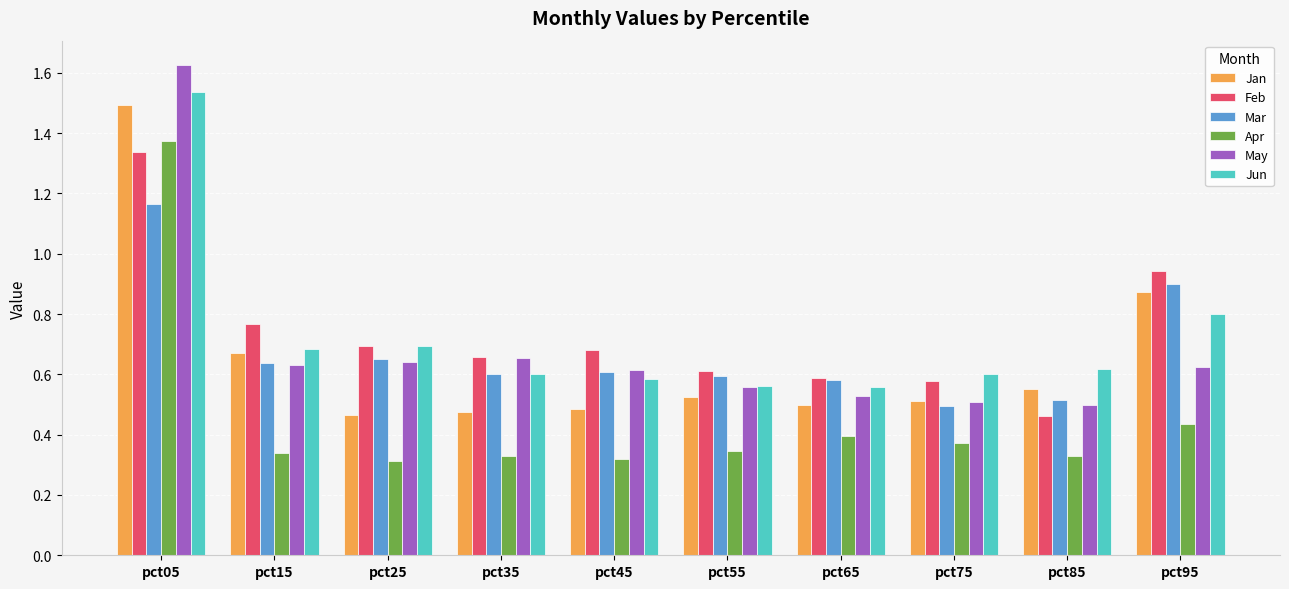

Is the value of Jan at pct95 greater than the value of Jun at pct65?

Yes